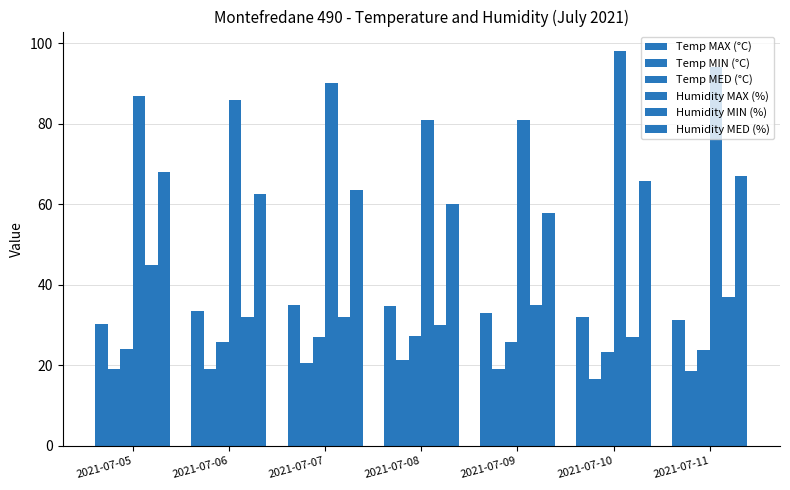

How many categories are shown in the chart?

7